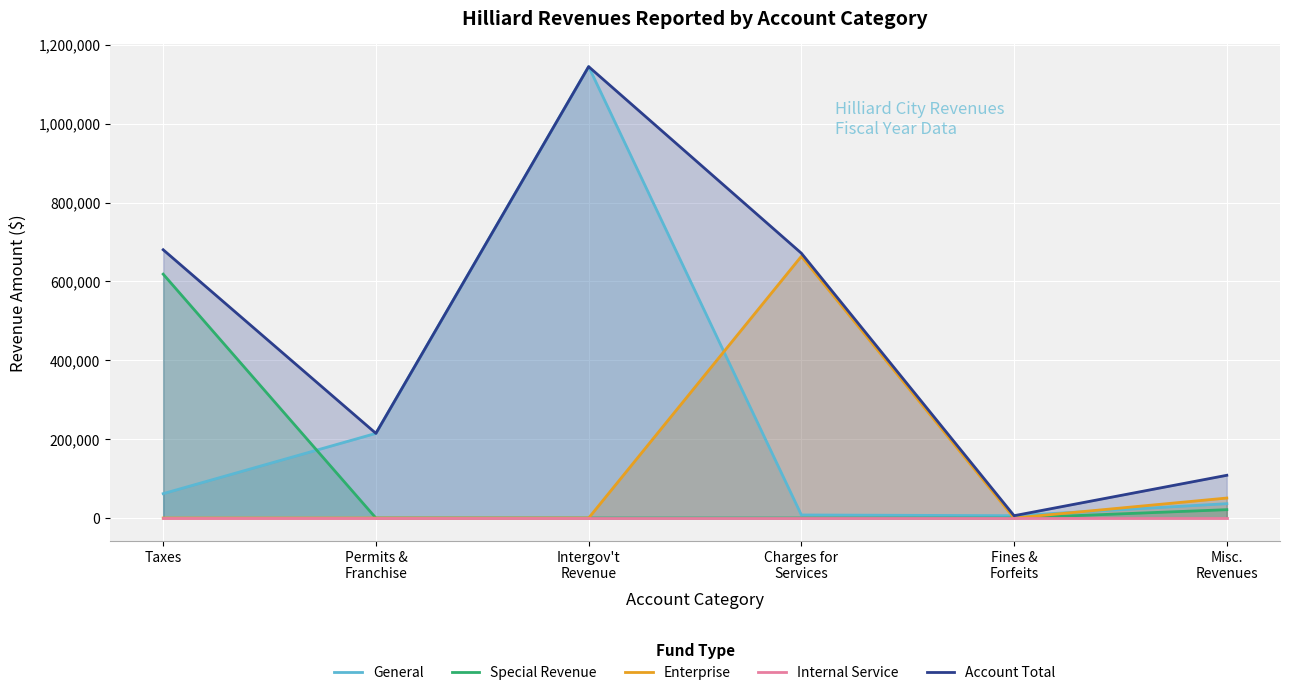

True or false: Internal Service has a value of 0 at Charges for
Services.

True